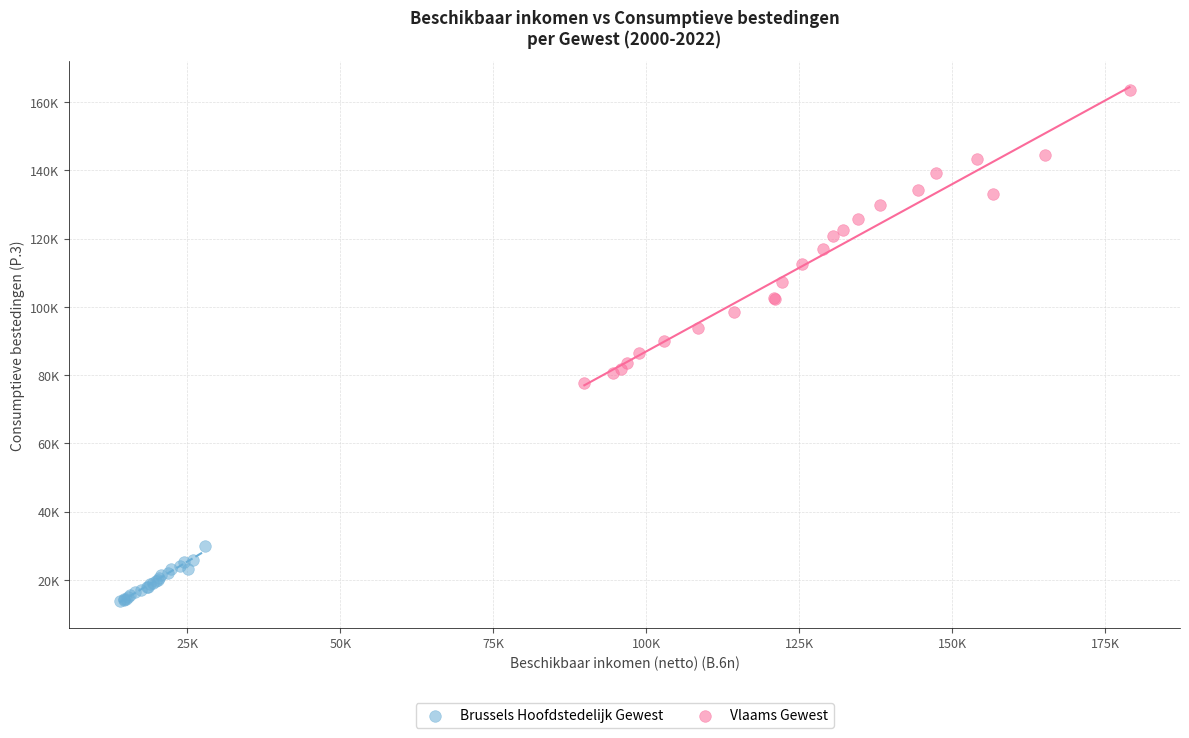

Which series has the widest spread of Y values?

Vlaams Gewest